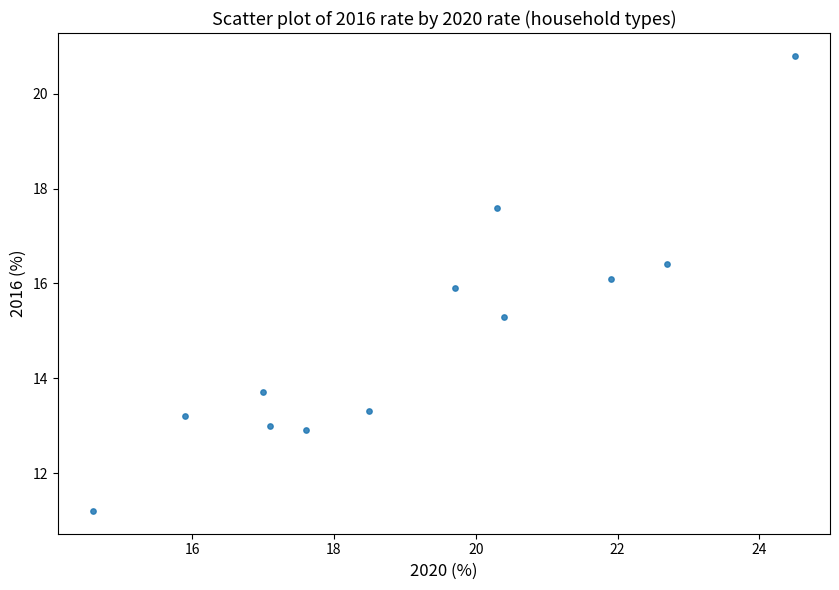

What is the range of Y values (max minus min)?

9.6